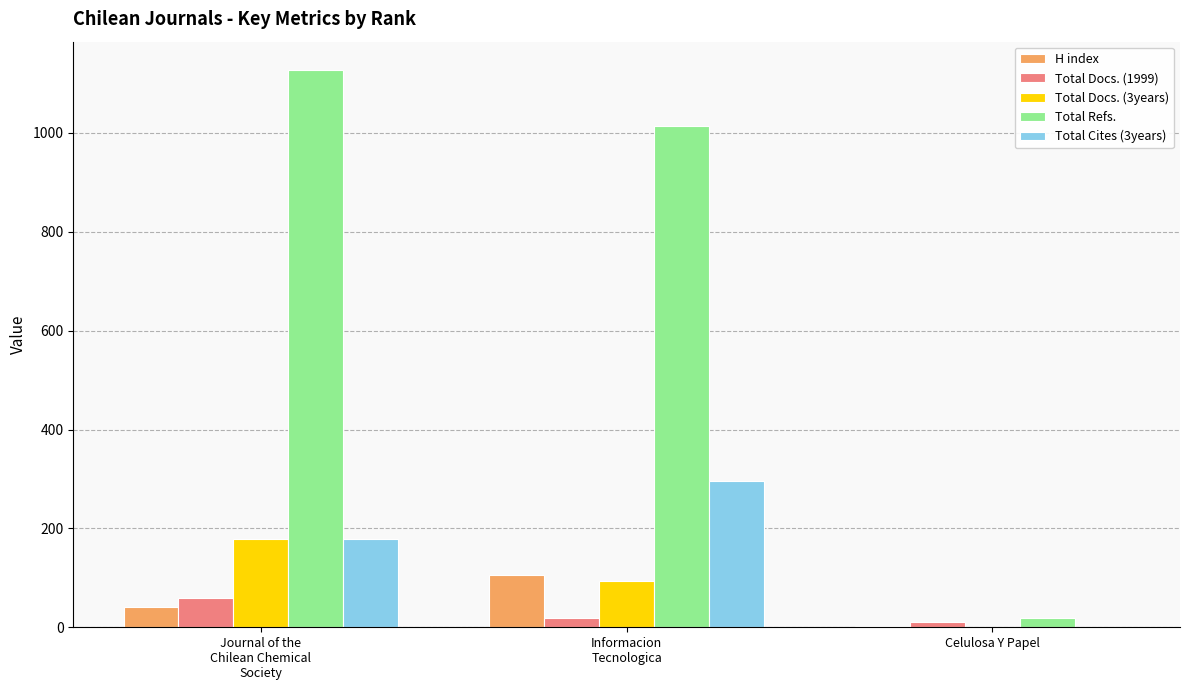

True or false: Total Docs. (3years) has a value of 114 at Celulosa Y Papel.

False